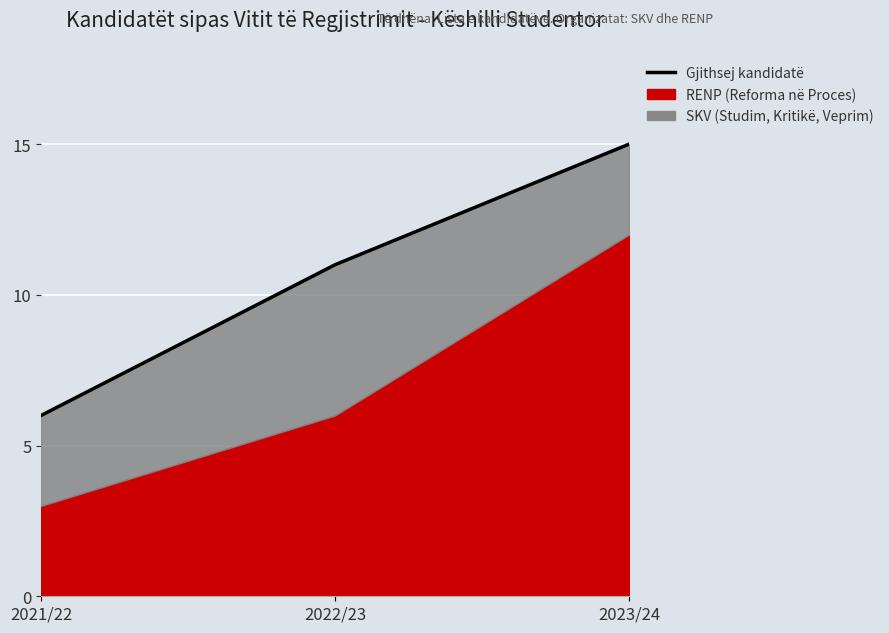

The value at 2022/23 is 3. True or false?

False